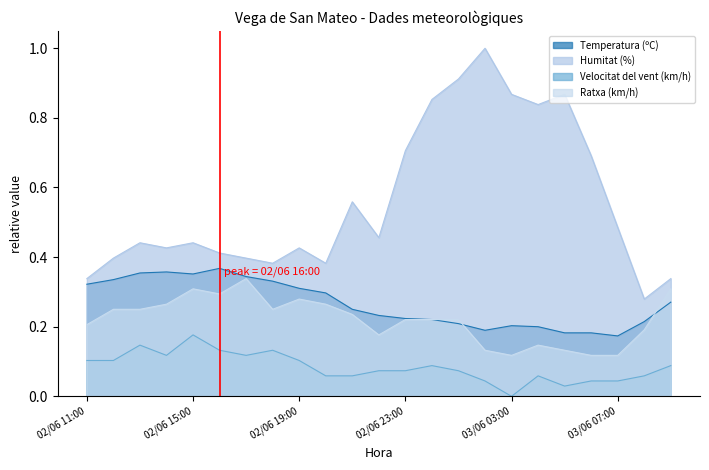

What are all the series names shown in the legend?

Temperatura (ºC), Humitat (%), Velocitat del vent (km/h), Ratxa (km/h)